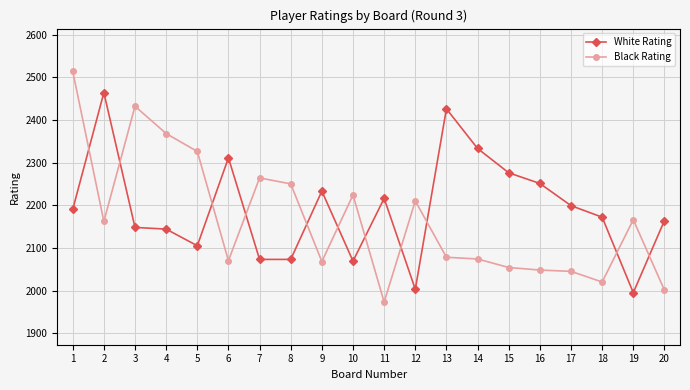

How many lines are shown in the chart?

2